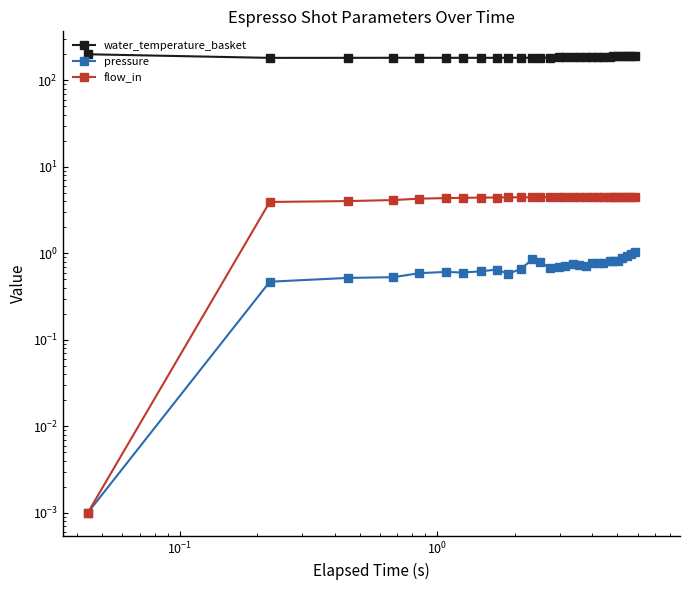

How many categories are shown in the chart?

29